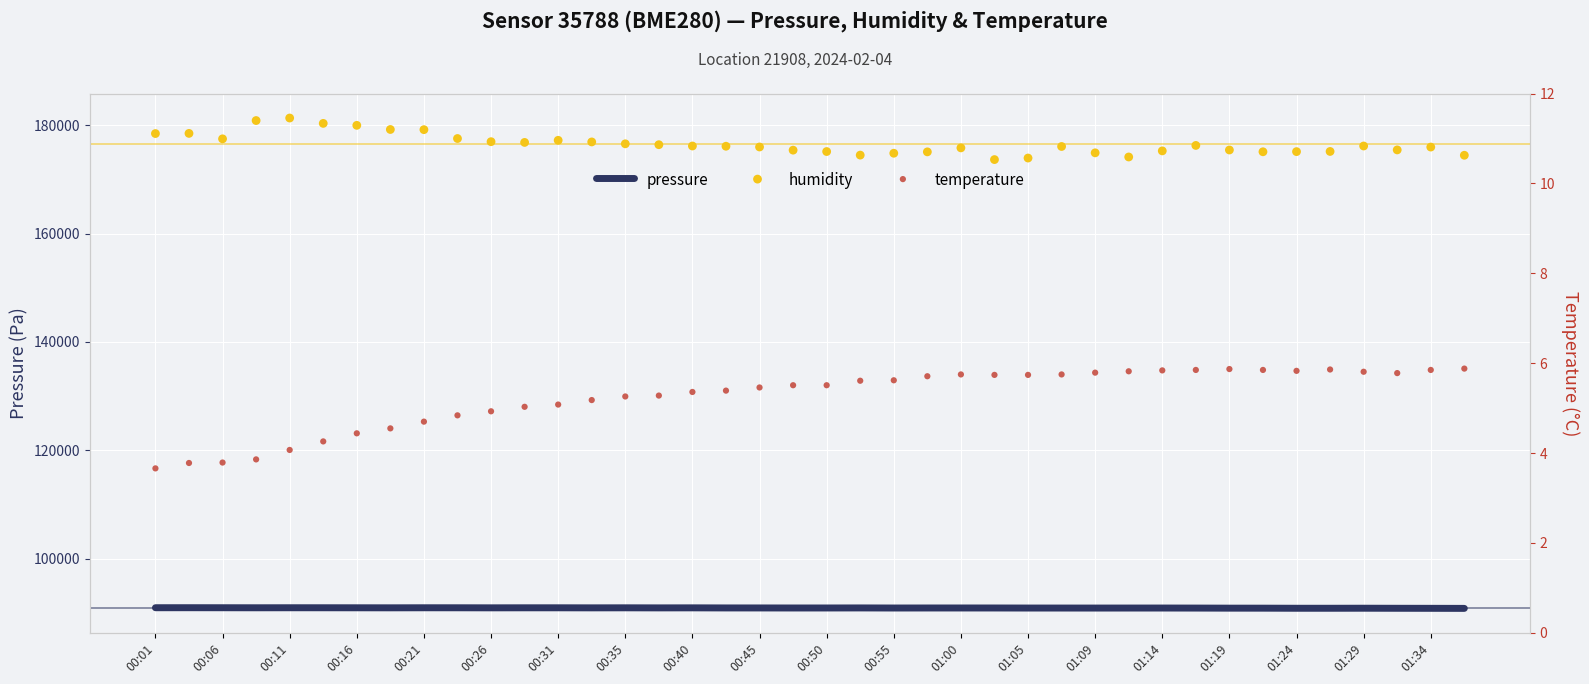

Which series reaches the minimum Y coordinate?

temperature